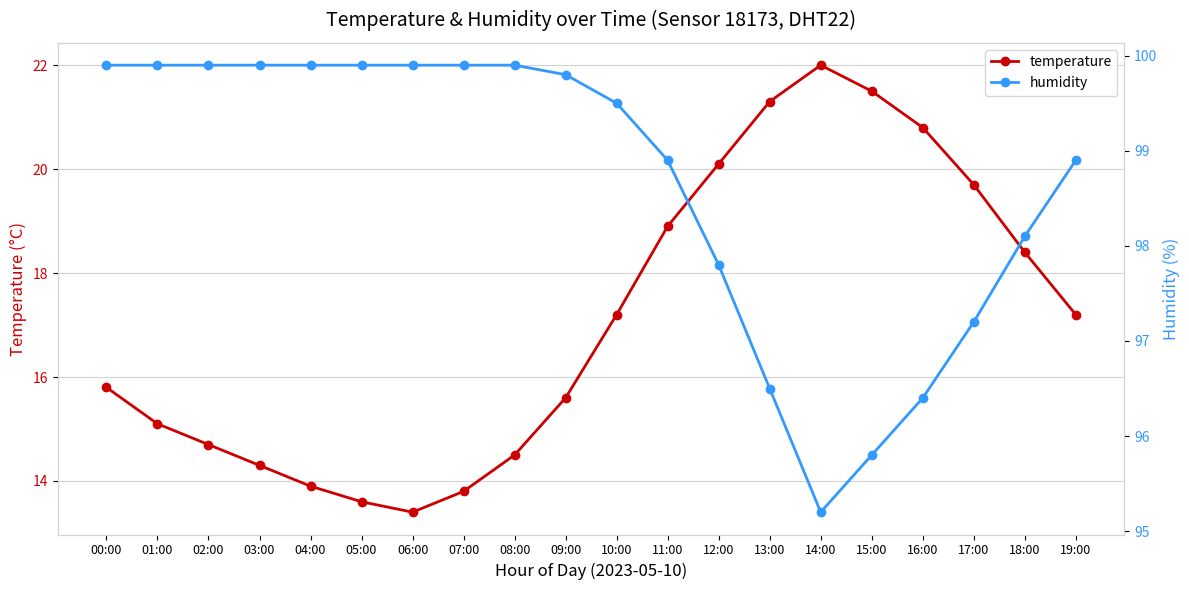

What is the sum of all temperature values?

341.8